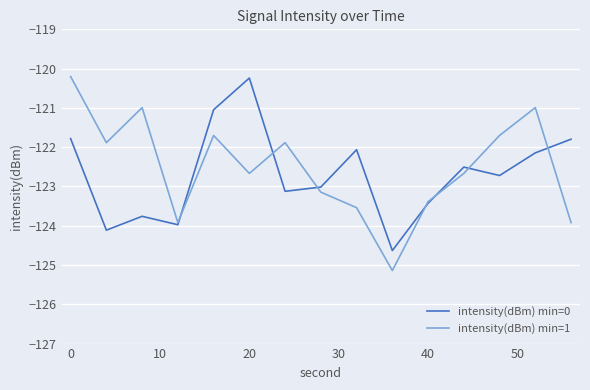

Which series has the widest spread of values?

intensity(dBm) min=1